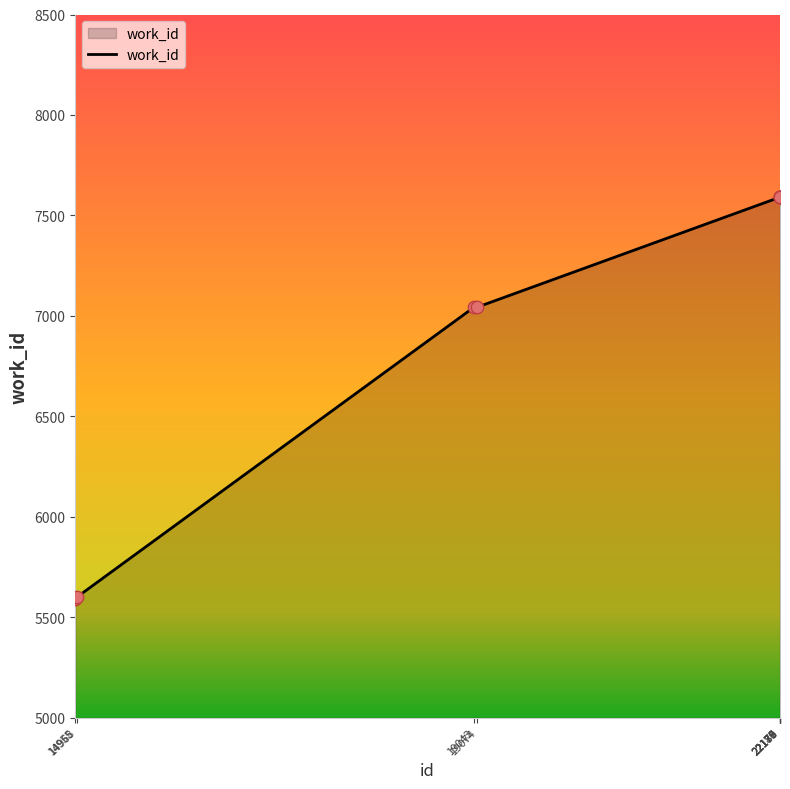

Which has a higher value, 22178 or 19043?

22178